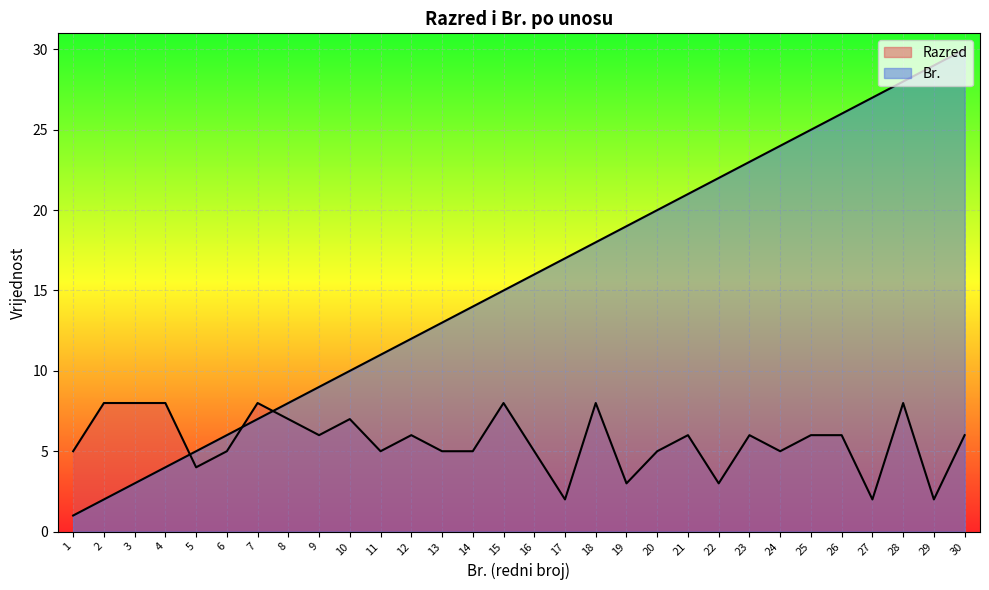

Rank the categories by Br. value from highest to lowest.

30, 29, 28, 27, 26, 25, 24, 23, 22, 21, 20, 19, 18, 17, 16, 15, 14, 13, 12, 11, 10, 9, 8, 7, 6, 5, 4, 3, 2, 1